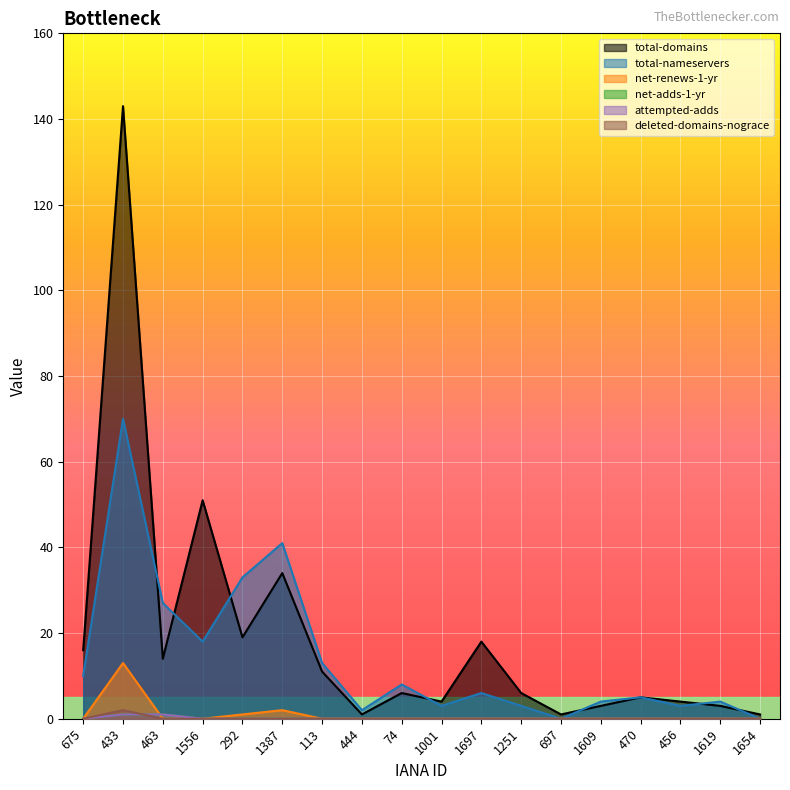

At which category does the chart reach its minimum across all series?

697